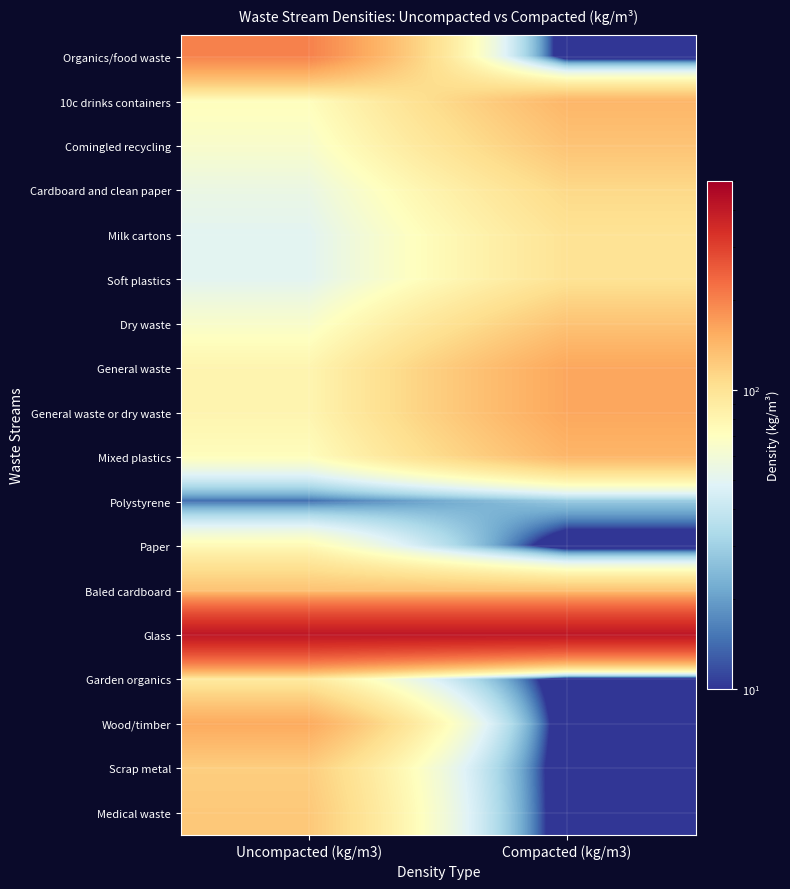

What is the total value across all series at Compacted (kg/m3)?

1747.6